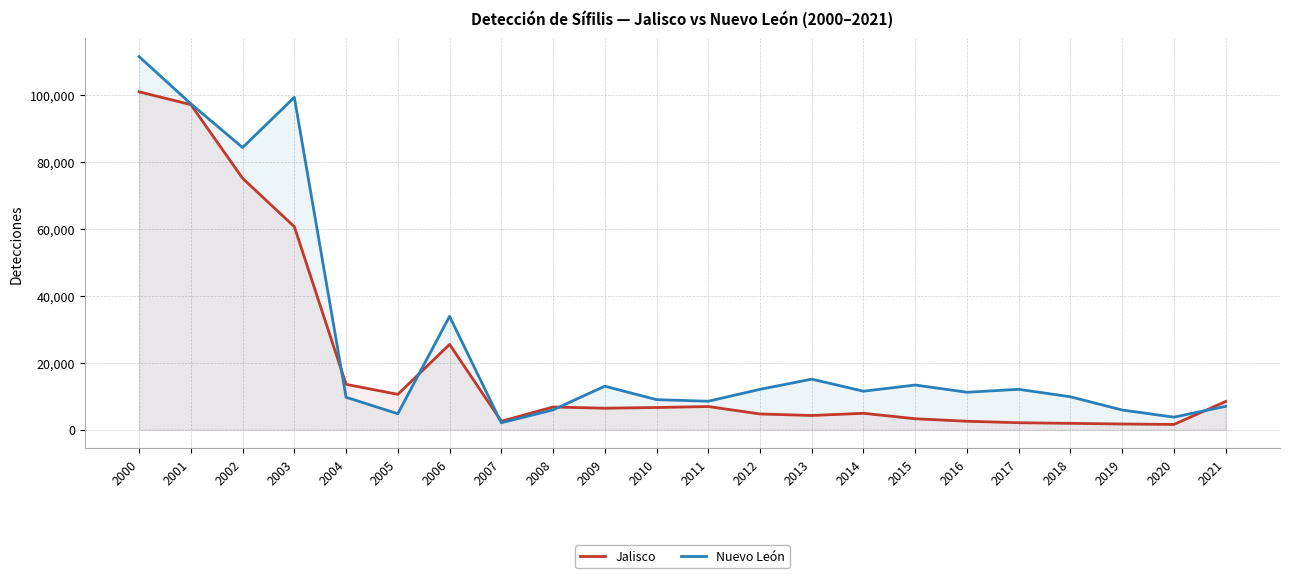

Which series changed the most between 2004 and 2019?

Jalisco